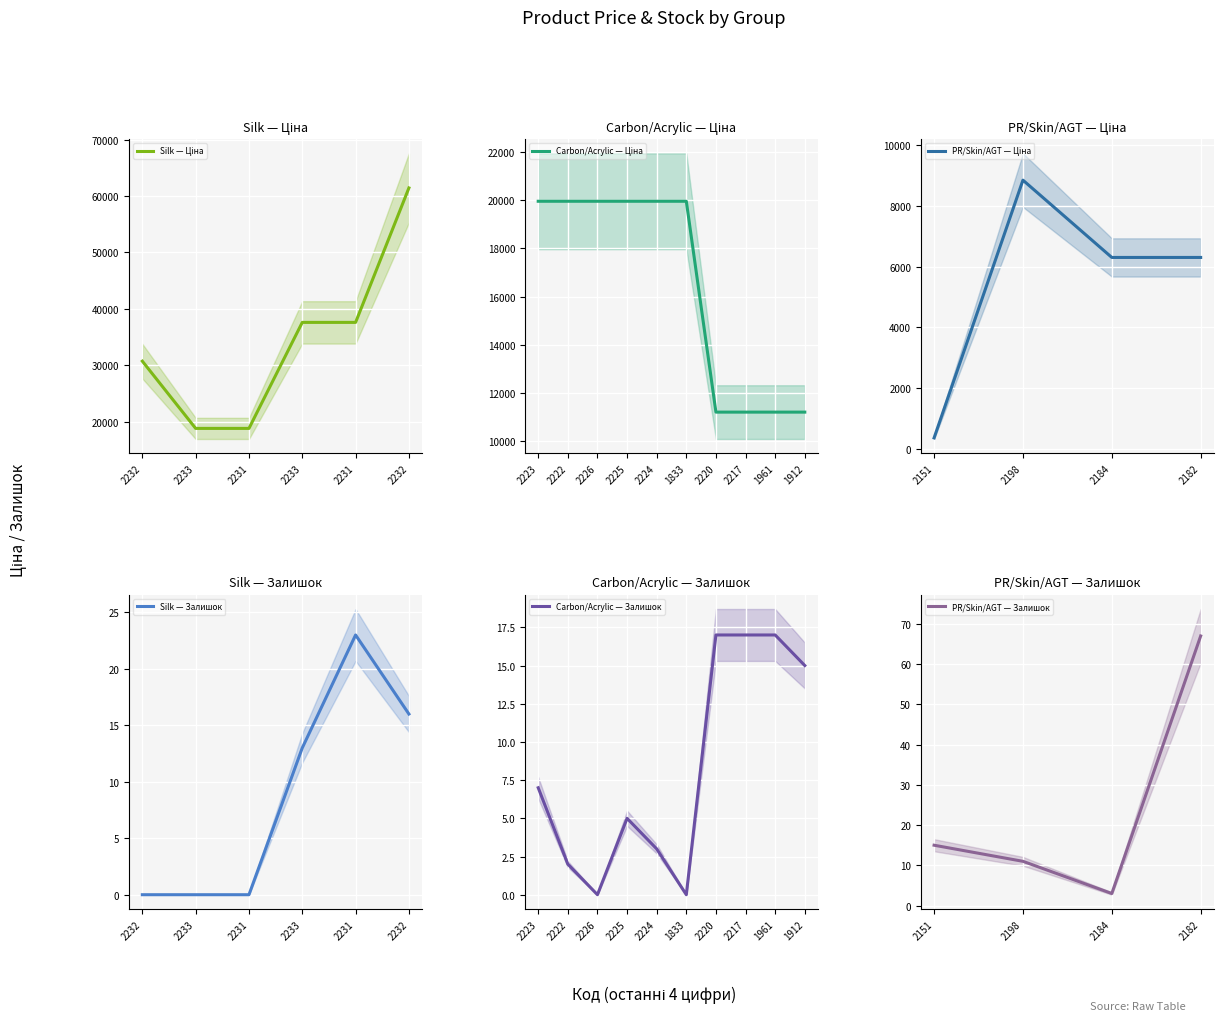

What is the label of the 1st point from the left?

287712232